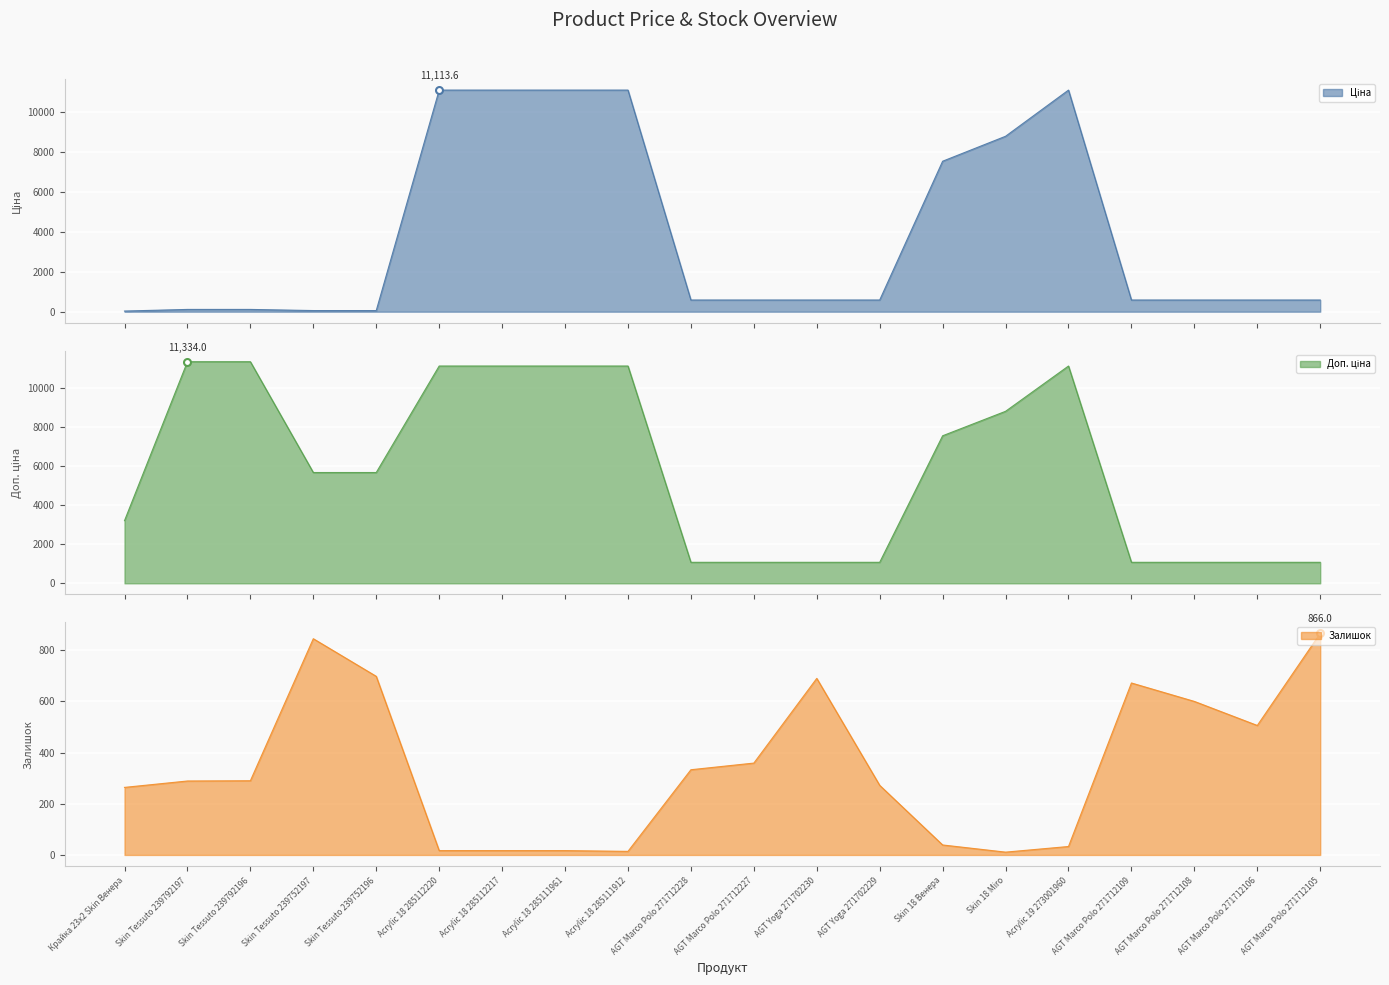

True or false: Доп. ціна has a value of 1742.5 at AGT Yoga 271702229.

False